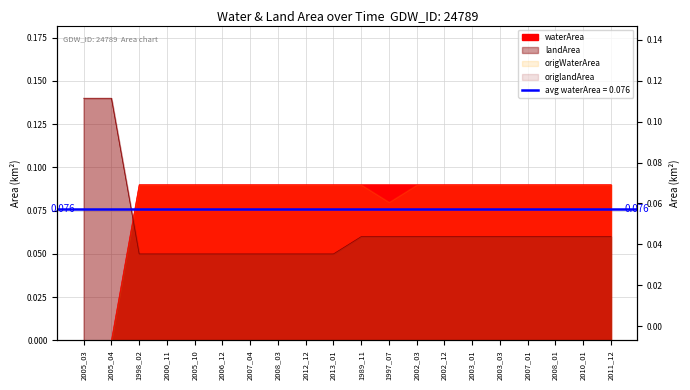

List the labels in order of landArea value, largest first.

2005_03, 2005_04, 1989_11, 1997_07, 2002_03, 2002_12, 2003_01, 2003_03, 2007_01, 2008_01, 2010_01, 2011_12, 1998_02, 2000_11, 2005_10, 2006_12, 2007_04, 2008_03, 2012_12, 2013_01